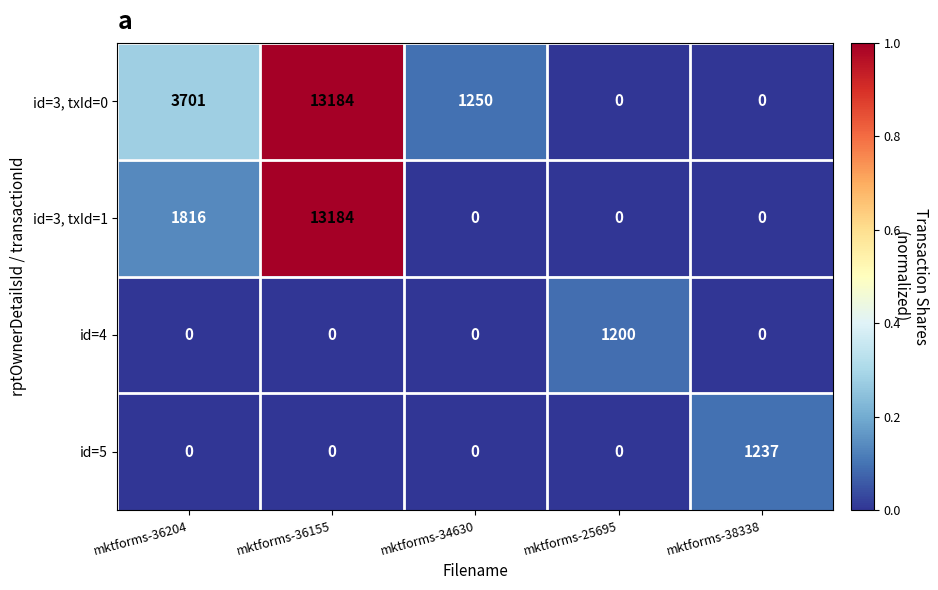

What is the difference between the id=3, txId=0 values at mktforms-38338 and mktforms-36155?

13184